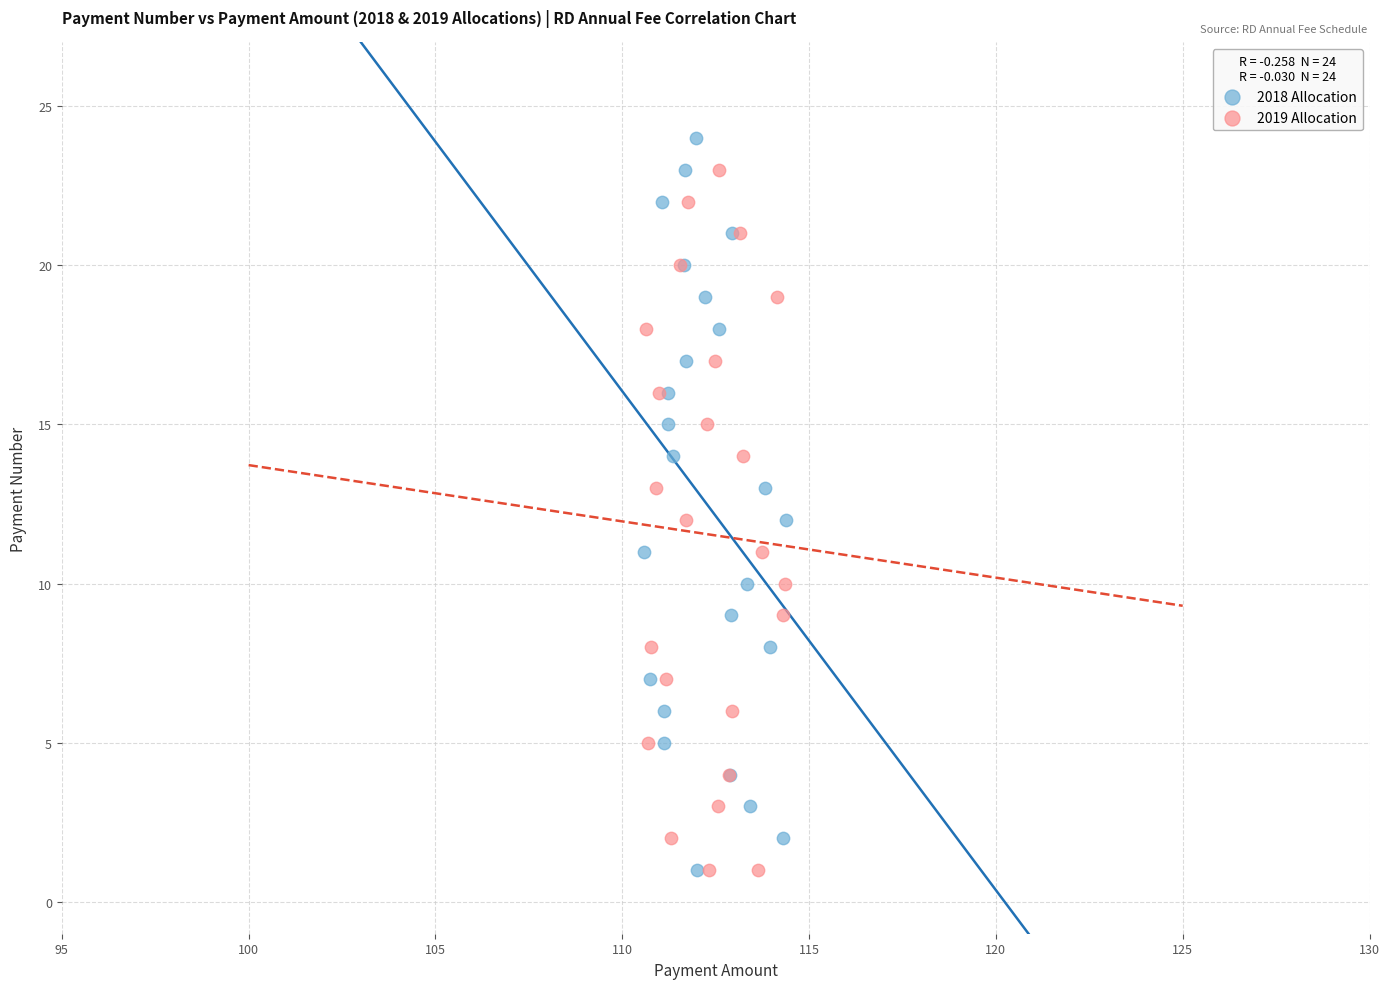

Which series reaches the maximum Y coordinate?

2018 Allocation